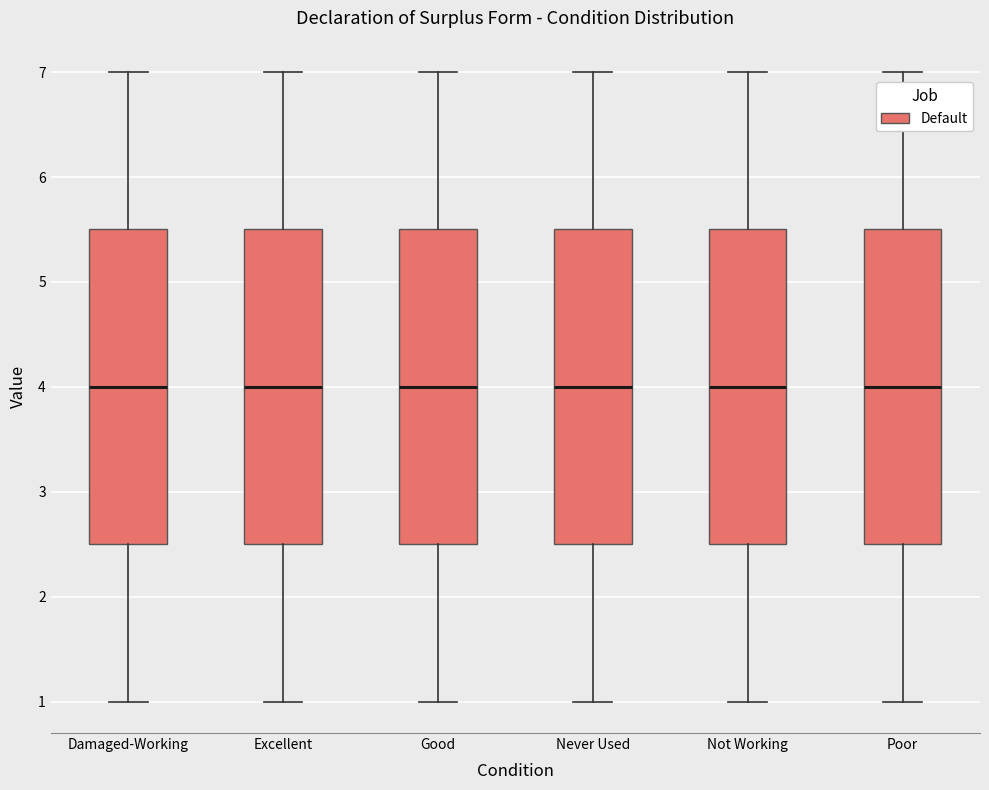

Reading left to right, transcribe this box plot: for each box, give where its median line is, the range the box spans, and where its two whiskers end, as read against the y-axis. The values are not printed on the chart, so give them approximately, as read against the axis.

Damaged-Working: median 4.0, box 2.5 to 5.5, whiskers 1.0 to 7.0
Excellent: median 4.0, box 2.5 to 5.5, whiskers 1.0 to 7.0
Good: median 4.0, box 2.5 to 5.5, whiskers 1.0 to 7.0
Never Used: median 4.0, box 2.5 to 5.5, whiskers 1.0 to 7.0
Not Working: median 4.0, box 2.5 to 5.5, whiskers 1.0 to 7.0
Poor: median 4.0, box 2.5 to 5.5, whiskers 1.0 to 7.0